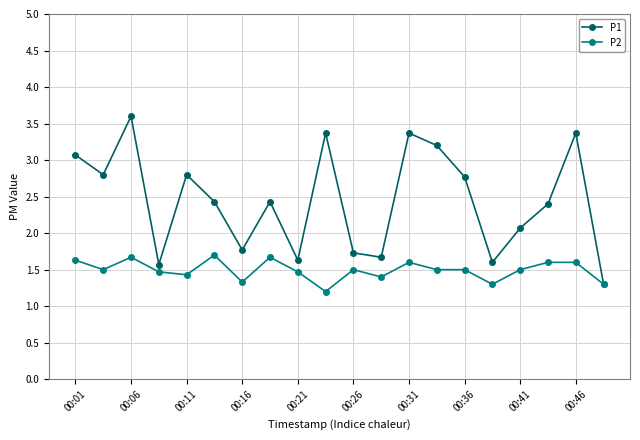

How many P2 values are between 1 and 2?

20